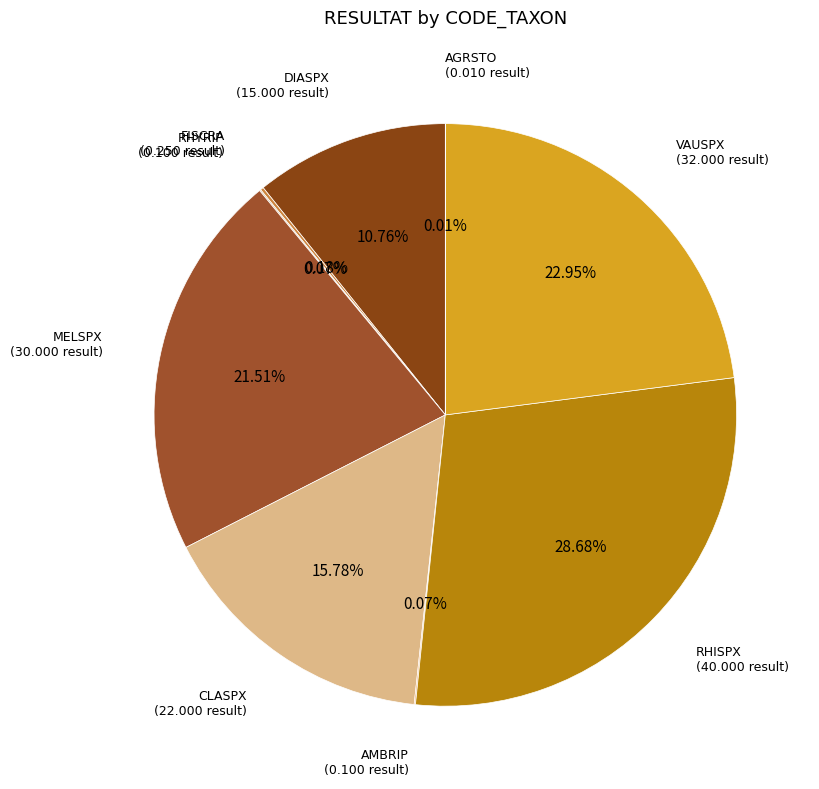

Rank the categories by value from lowest to highest.

AGRSTO, RHYRIP, AMBRIP, FISCRA, DIASPX, CLASPX, MELSPX, VAUSPX, RHISPX